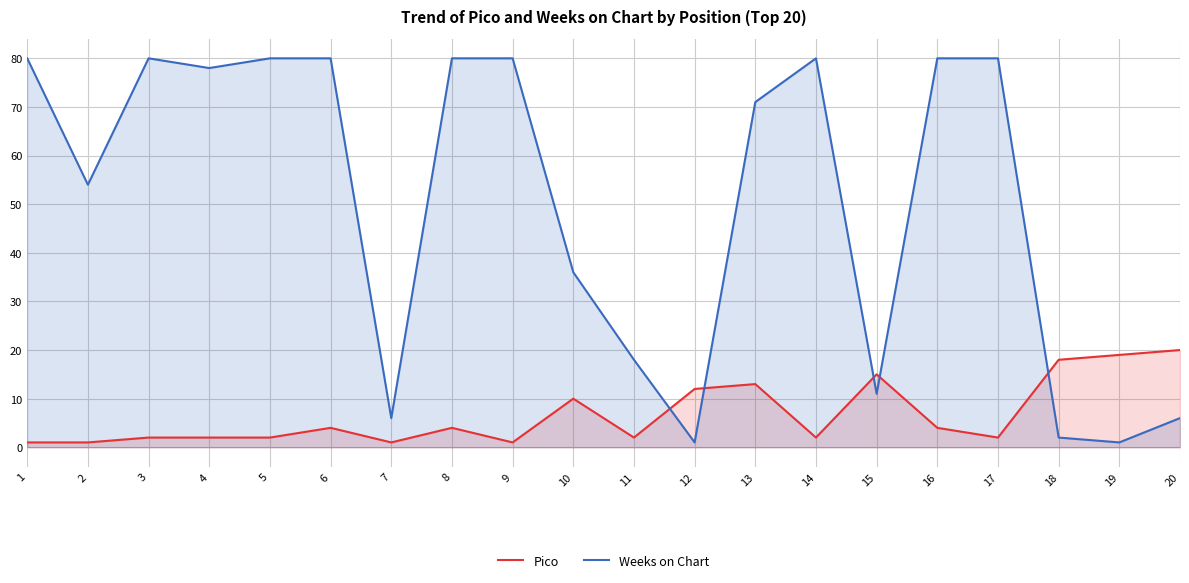

How many data points in Weeks on Chart are less than 78?

10